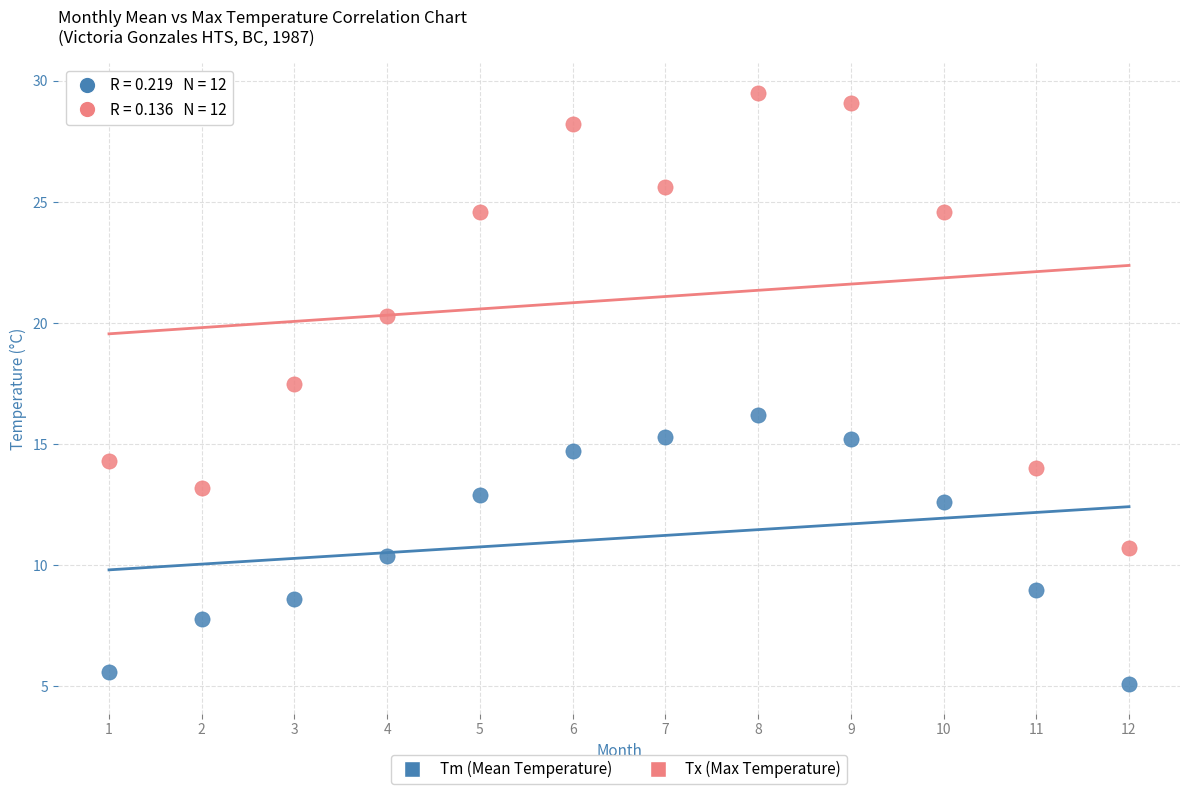

Across all data points, what is the range of X values (max minus min)?

11.0